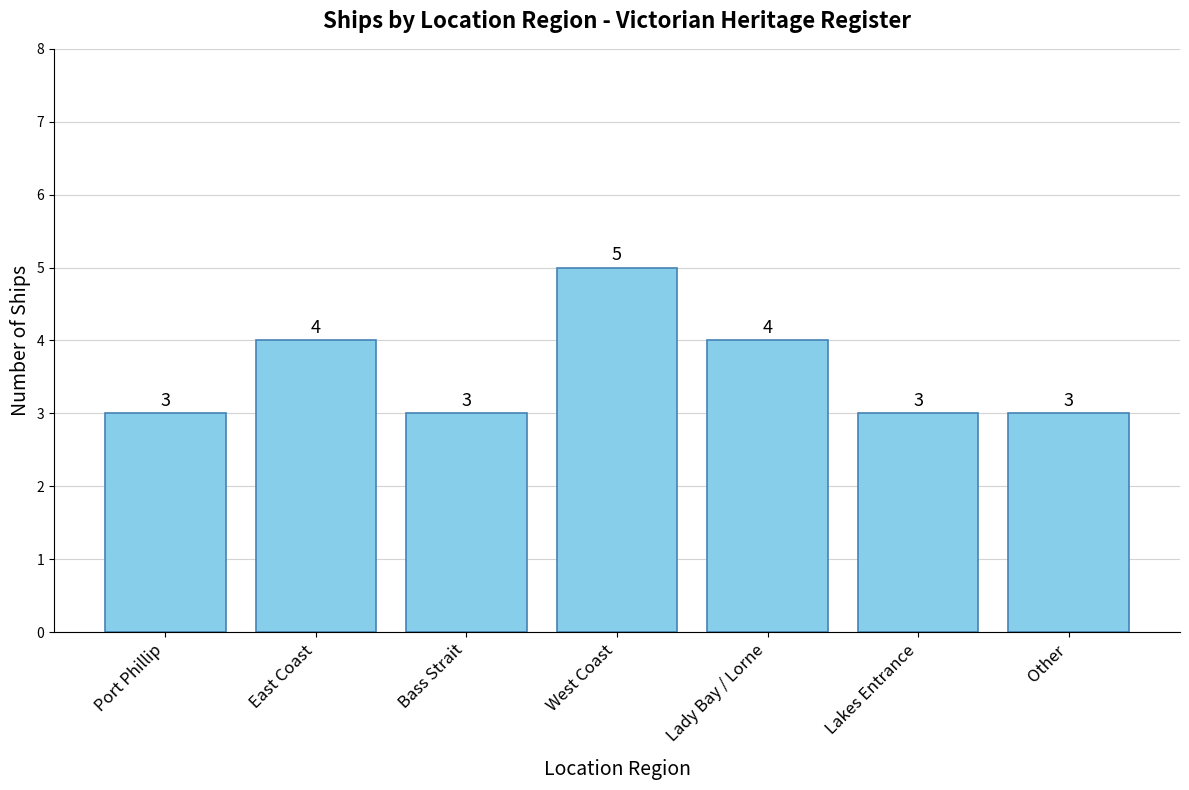

Reading left to right, list all the values displayed in this chart.

Port Phillip=3	East Coast=4	Bass Strait=3	West Coast=5	Lady Bay / Lorne=4	Lakes Entrance=3	Other=3